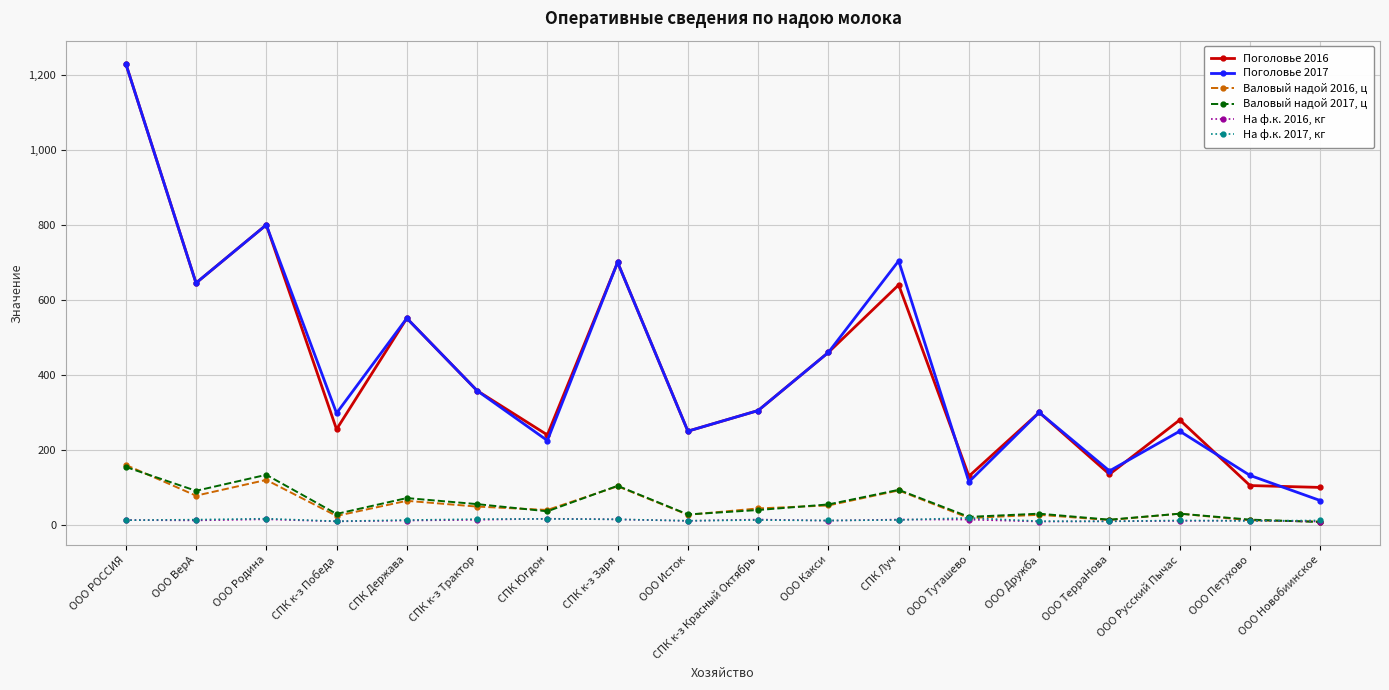

Does the chart display data point markers on the line(s)?

Yes